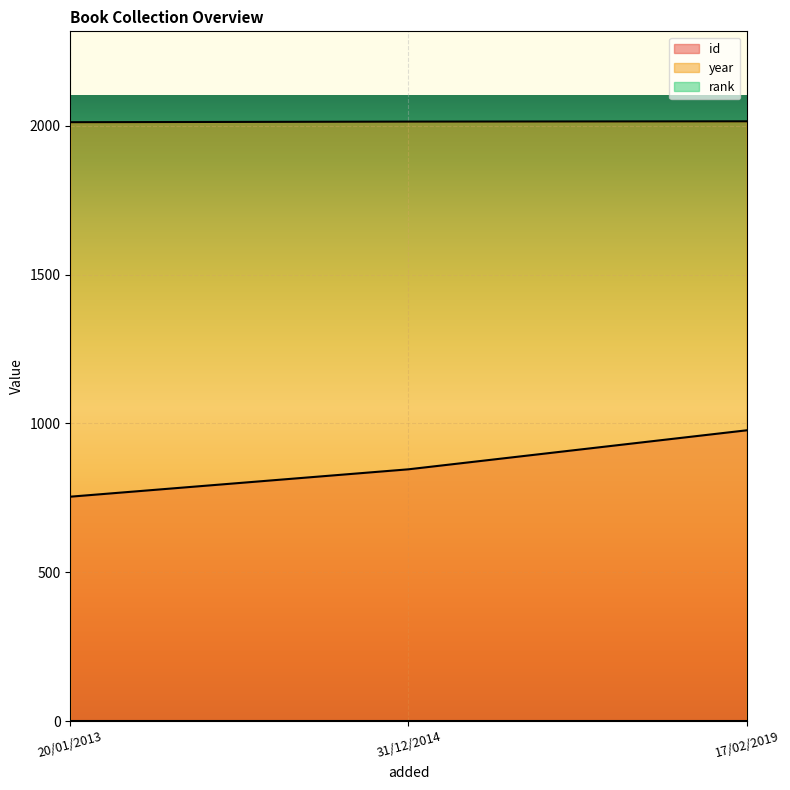

Rank the categories by year value from lowest to highest.

20/01/2013, 31/12/2014, 17/02/2019